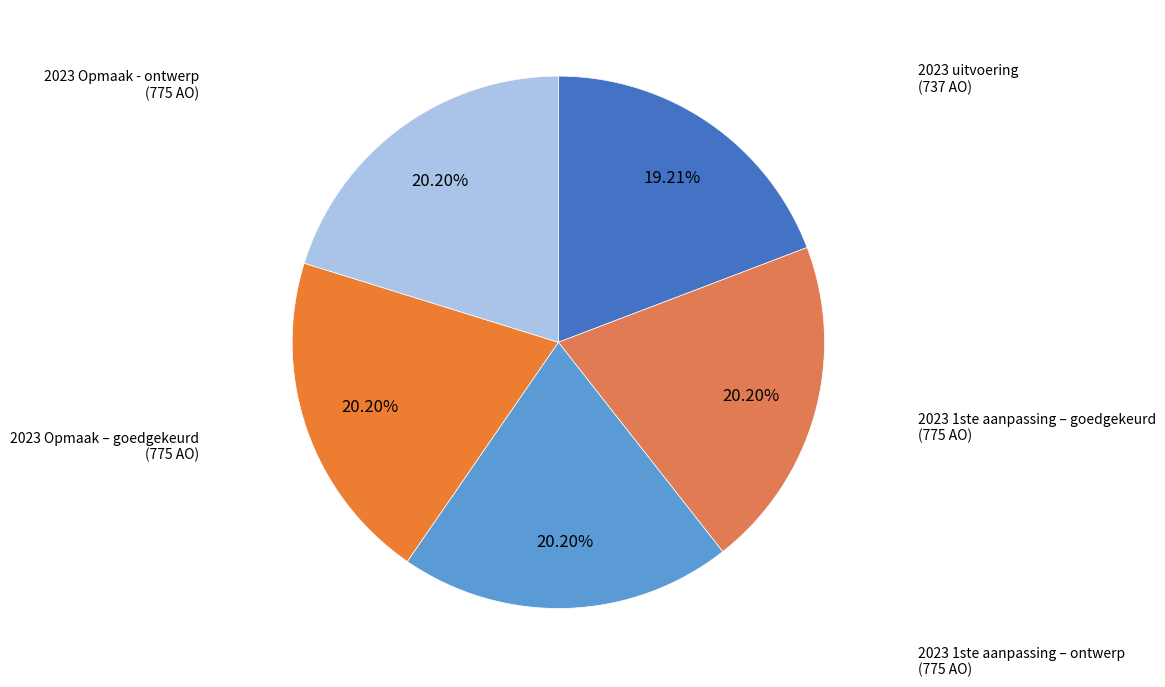

Count the number of slices in the pie.

5